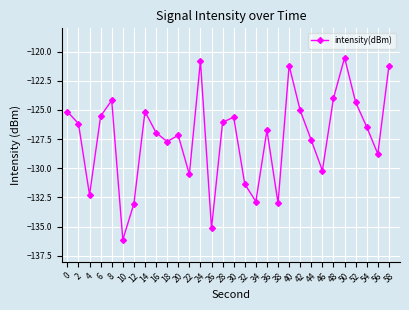

How many interior local peaks (higher than both neighbors) does the data have?

8